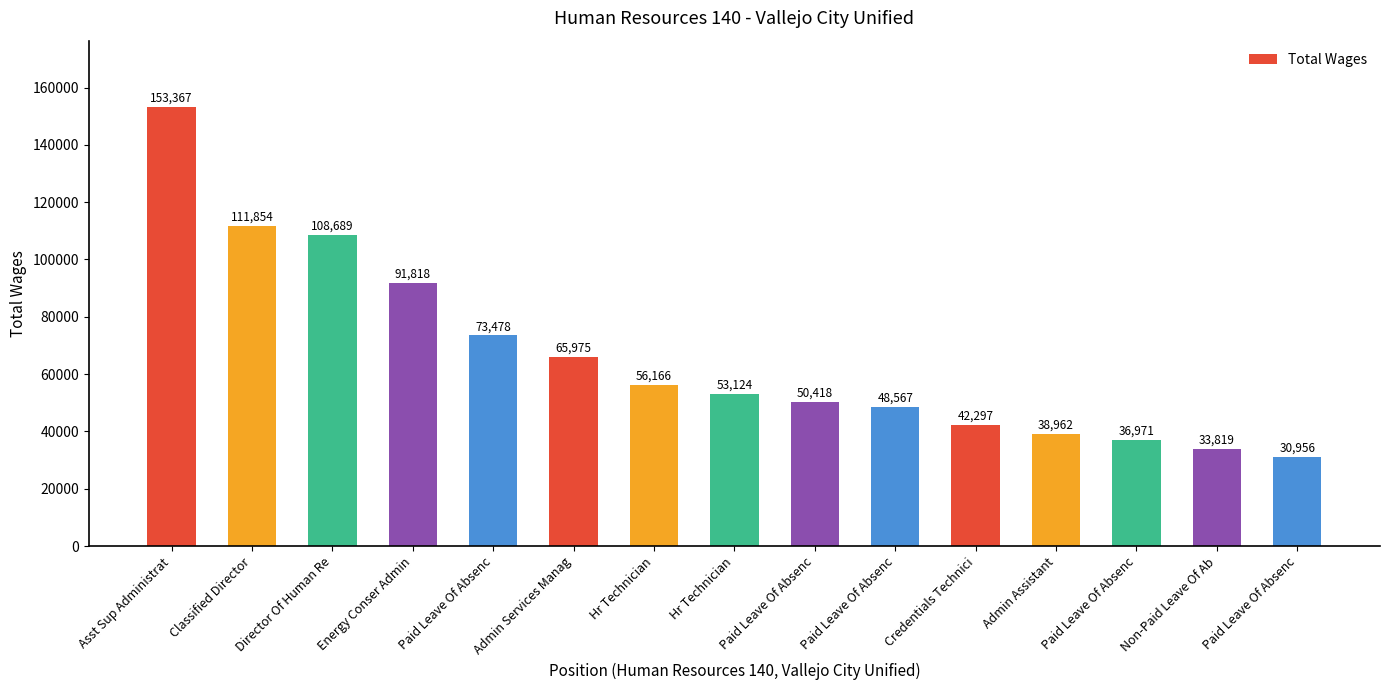

What is the difference between the values at Paid Leave Of Absenc and Director Of Human Re?

35210.8